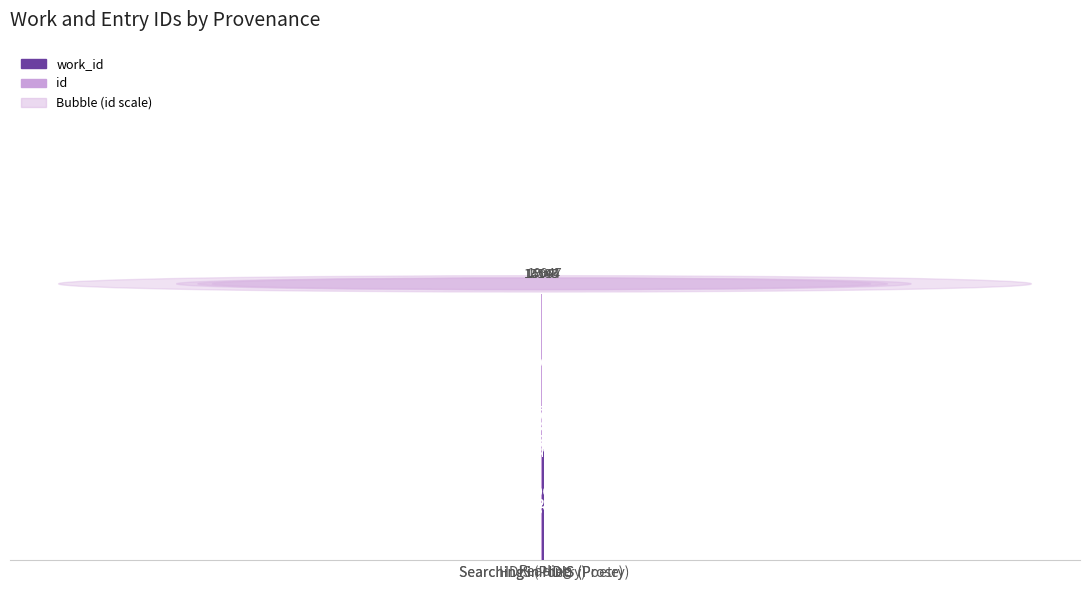

Rank the series by their average value, from highest to lowest.

id, work_id